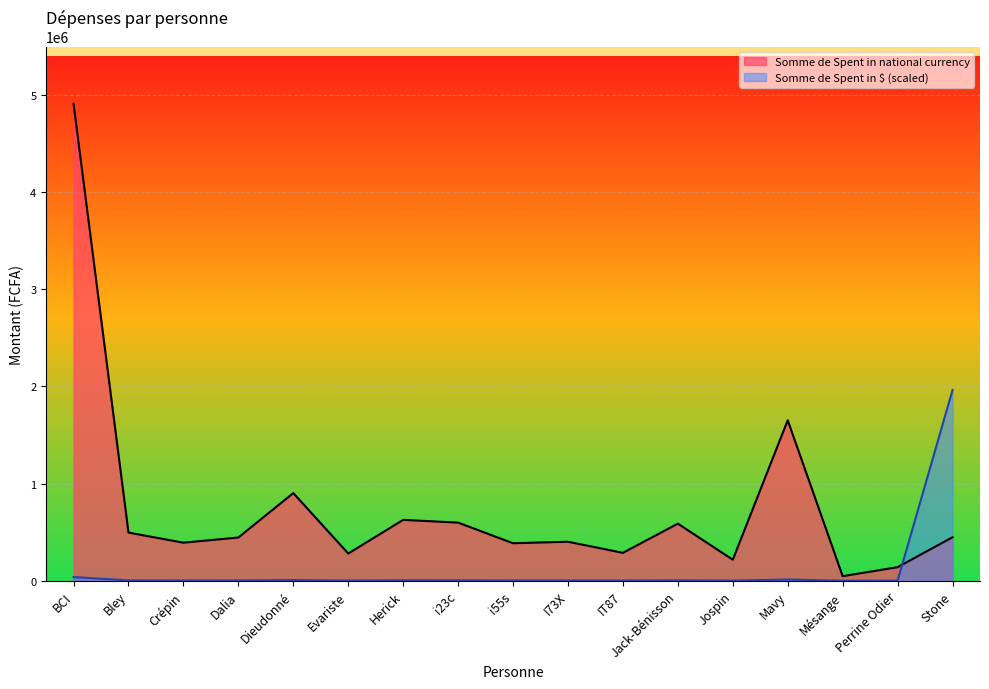

How many intersections are there between Somme de Spent in $ and Somme de Spent in national currency?

1